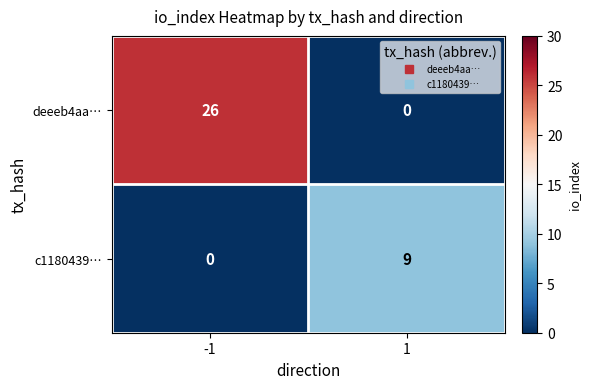

At which category is the sum across all series the highest?

-1